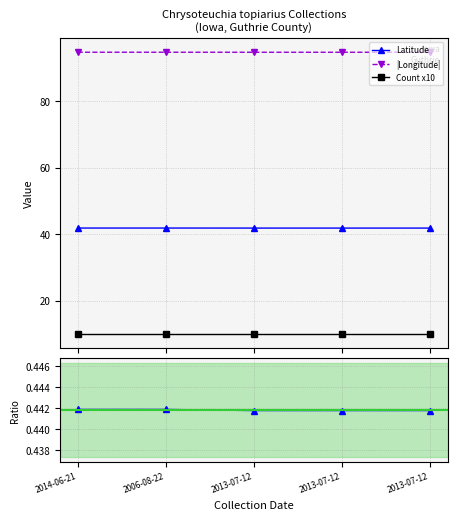

What is the maximum value shown in the chart?

94.6